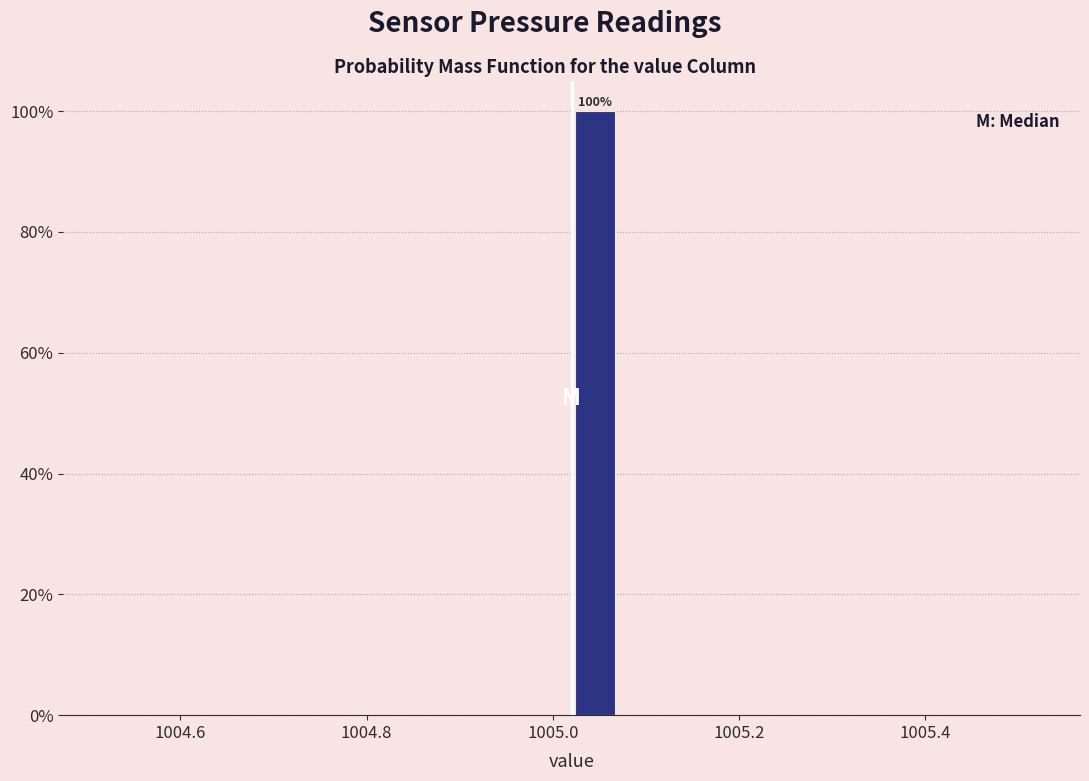

Read against the x-axis, roughly where is the centre of the tallest bar?

1005.04